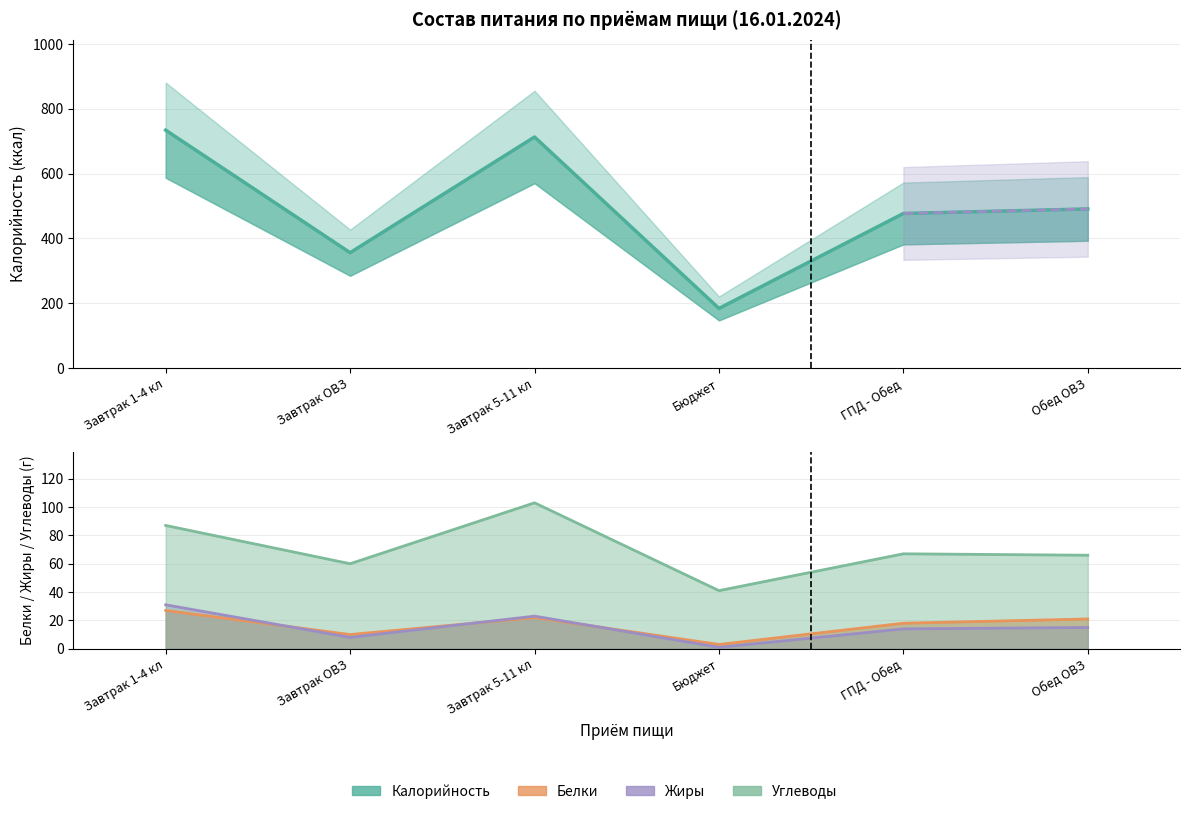

List the labels in order of value, largest first.

Завтрак 1-4 кл, Завтрак 5-11 кл, Обед ОВЗ, ГПД - Обед, Завтрак ОВЗ, Бюджет